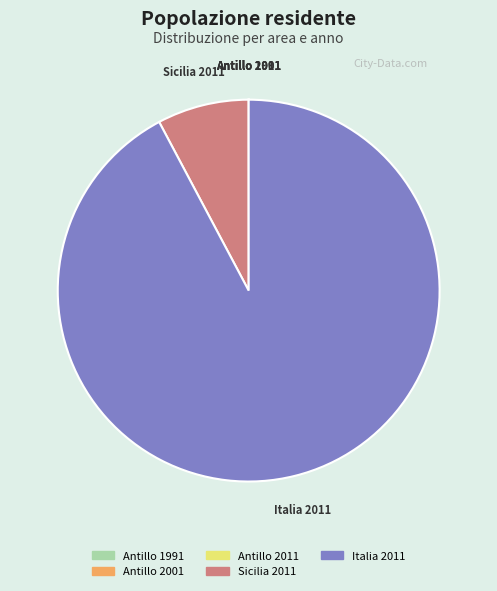

Between Italia 2011 and Sicilia 2011, which is larger?

Italia 2011